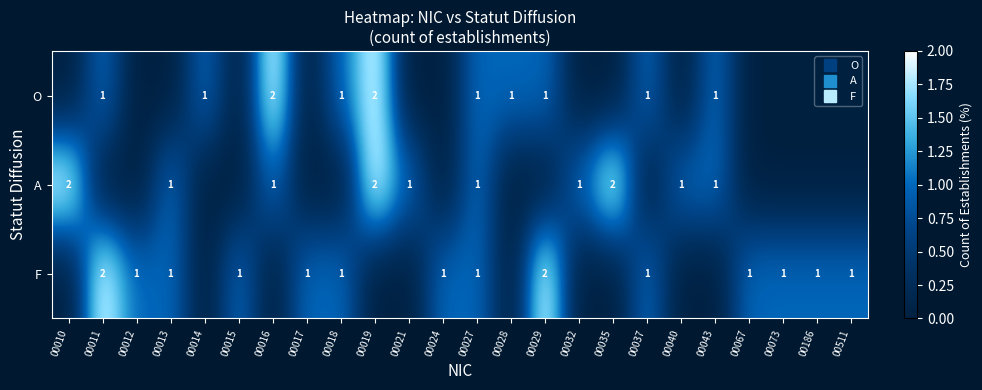

Rank the series by their average value, from lowest to highest.

O, A, F